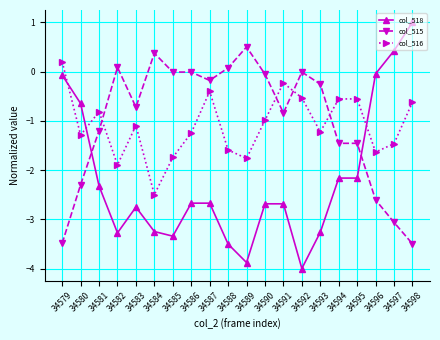

What is the smallest value displayed?

-4.0